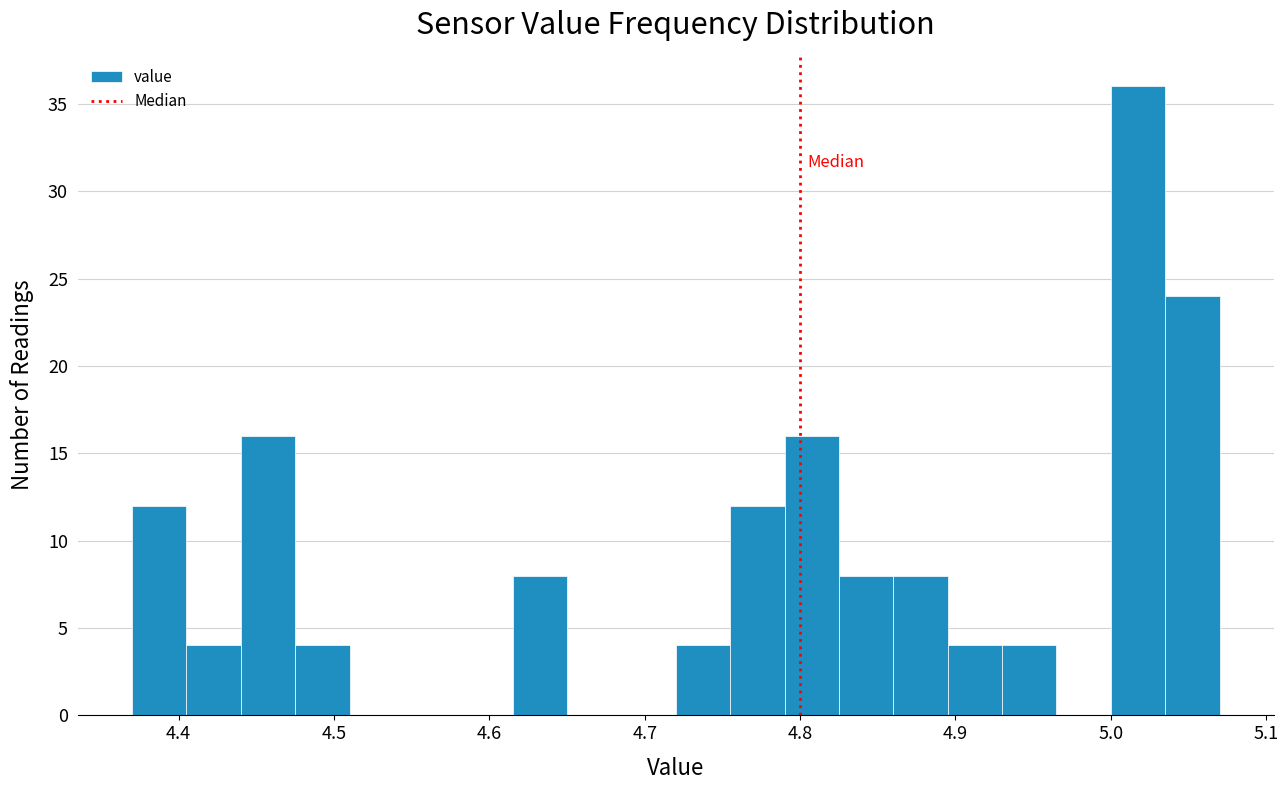

Around what value on the x-axis is the tallest bar? Give the approximate position of its centre, as read against the axis.

5.02